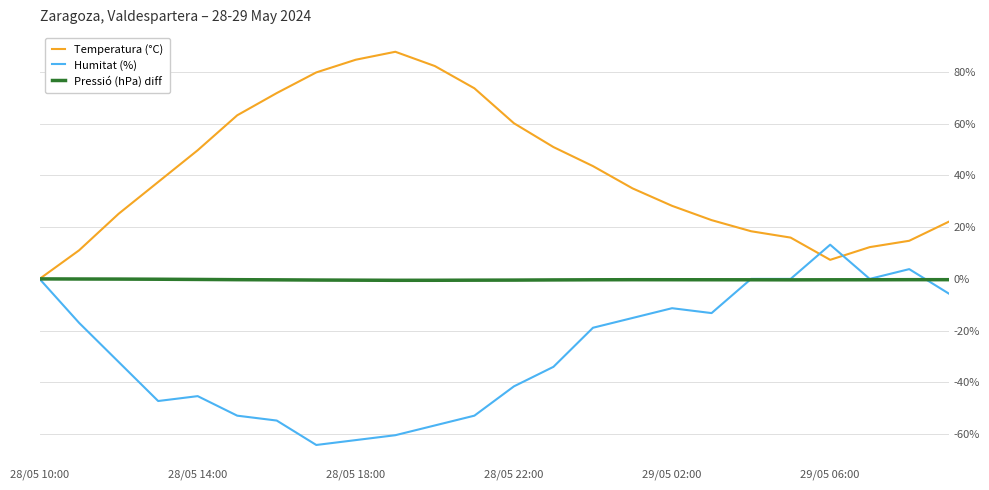

What is the lowest value of the Humitat (%) series?

-64.2